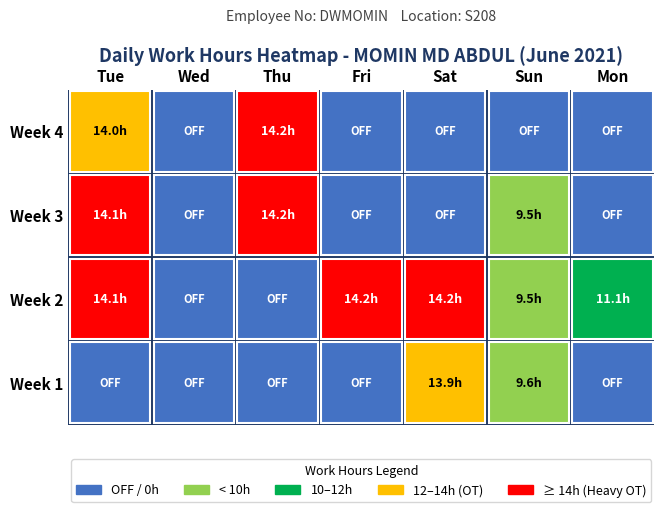

The 1 series shows 0.0 at Mon. True or false?

True